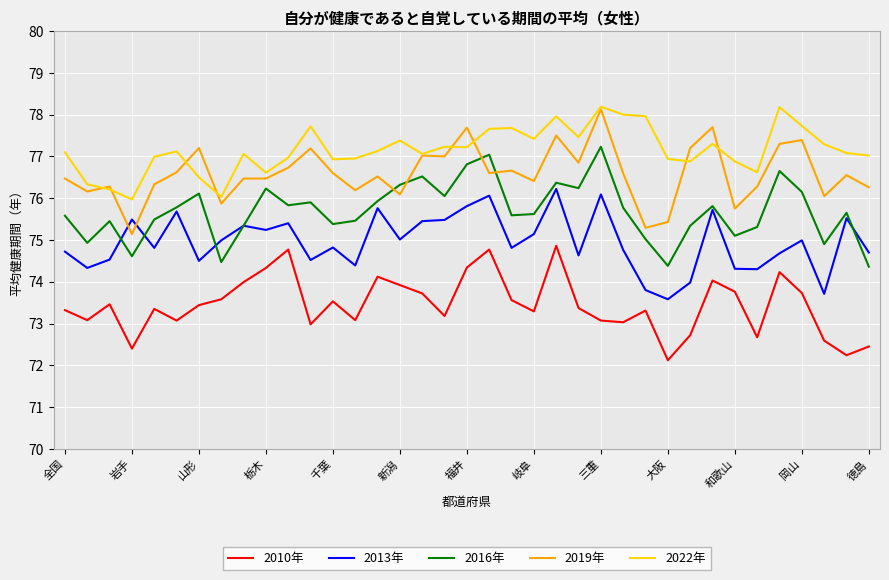

What is the maximum value for 2013年?

76.2